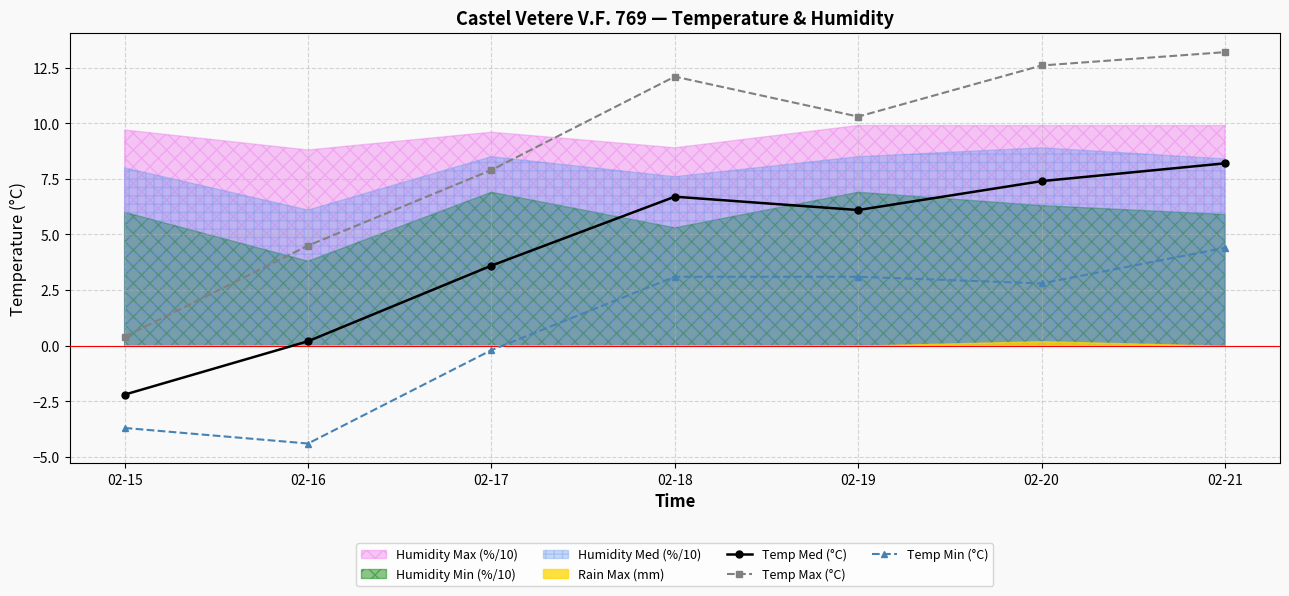

Which series has the largest total across all categories?

Temp Max (°C)